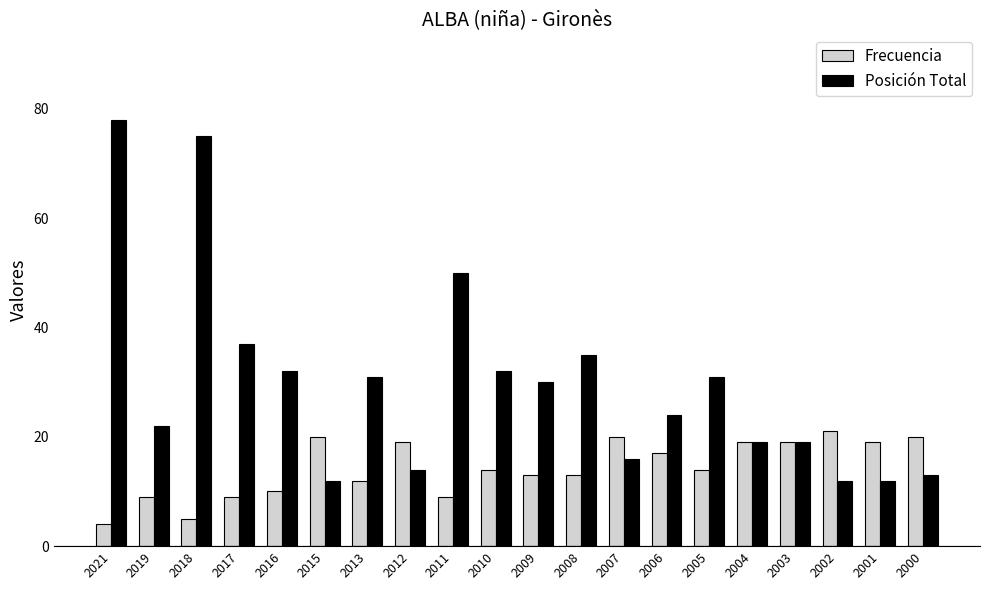

How many bars are there in total?

40